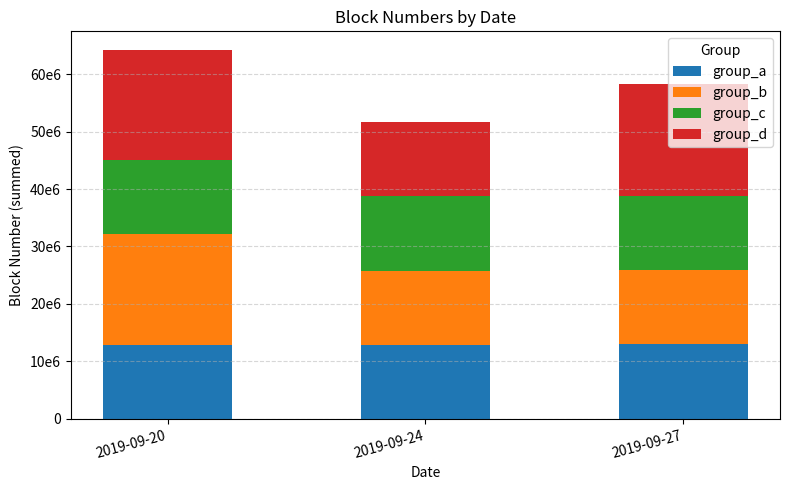

What are all the series names shown in the legend?

group_a, group_b, group_c, group_d